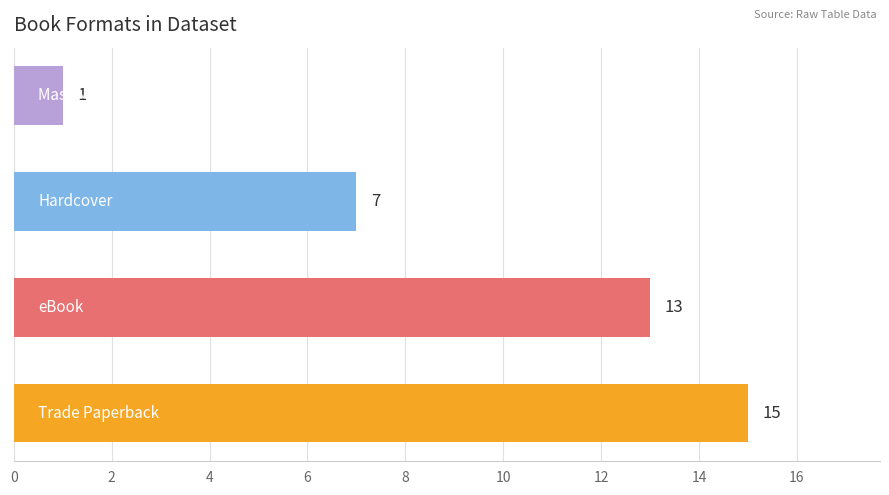

Are the bars grouped side by side (vs. stacked)?

No